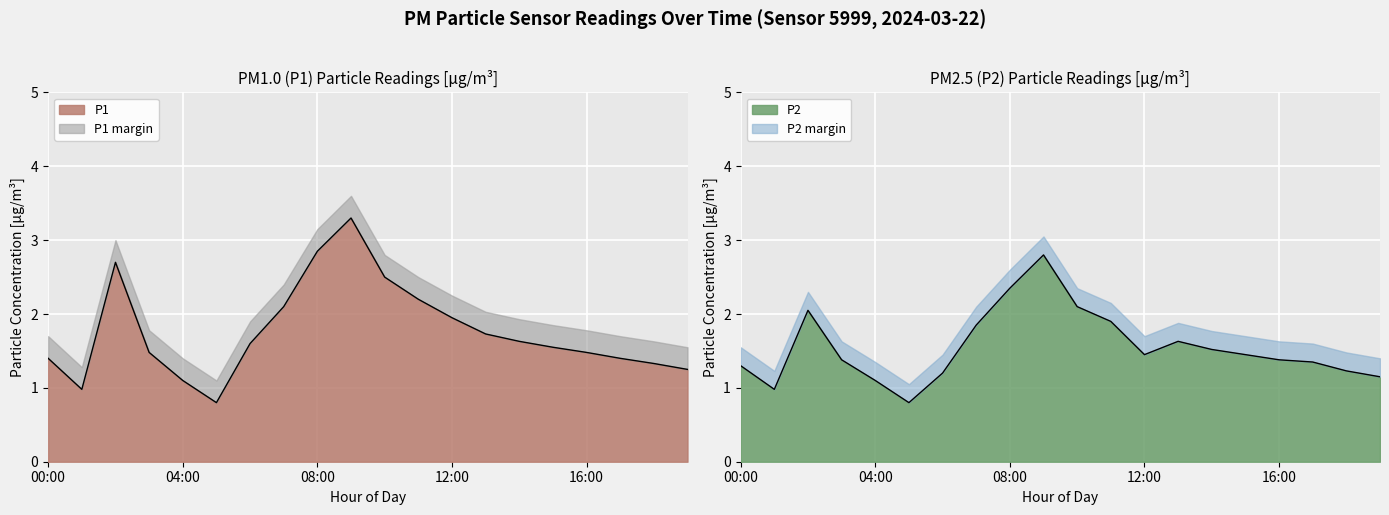

Where is P2 nearest to the value 1?

01:00